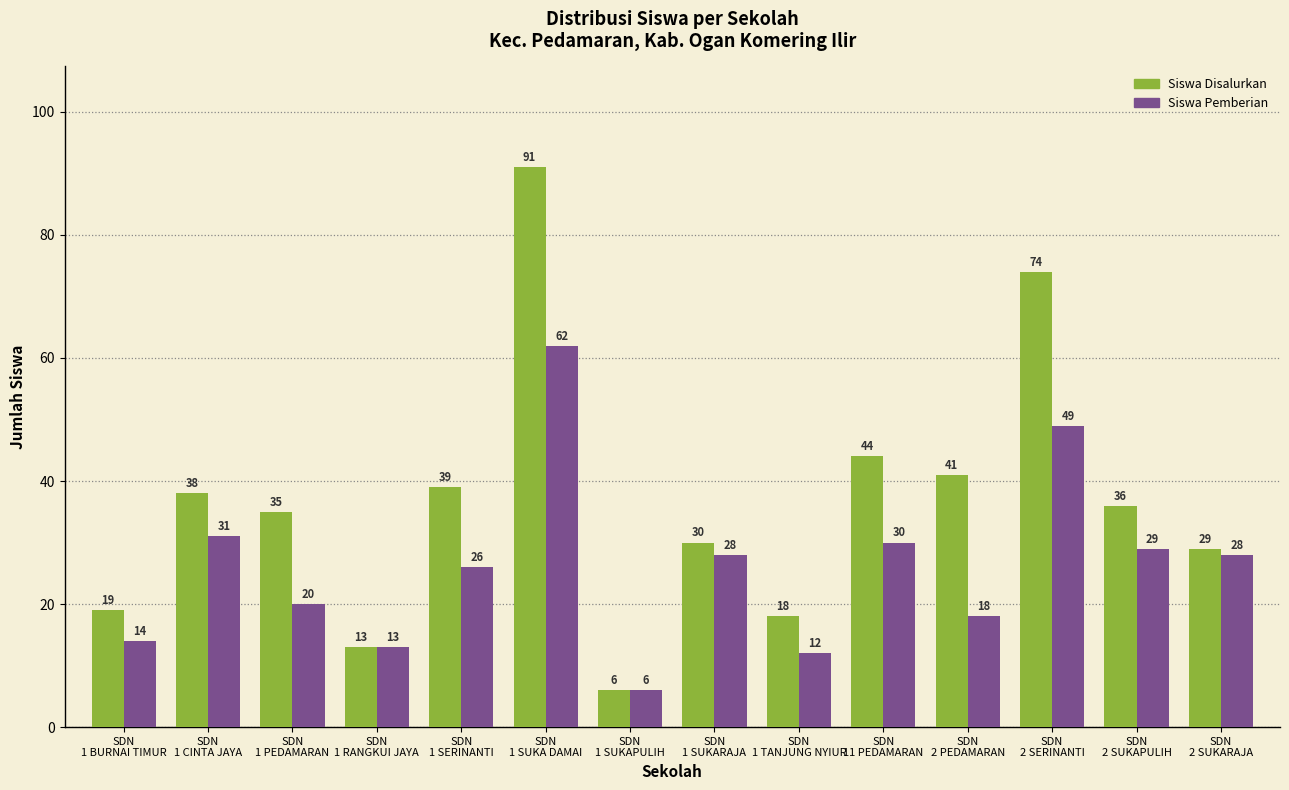

What is the sum of all Siswa Pemberian values?

366